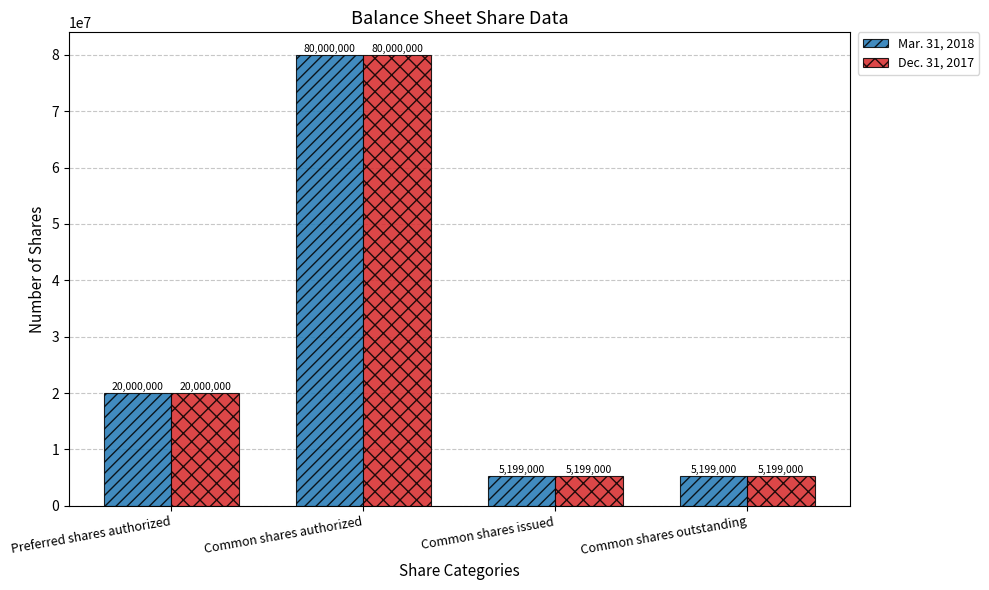

How many values in the Dec. 31, 2017 series are below 20000000?

2